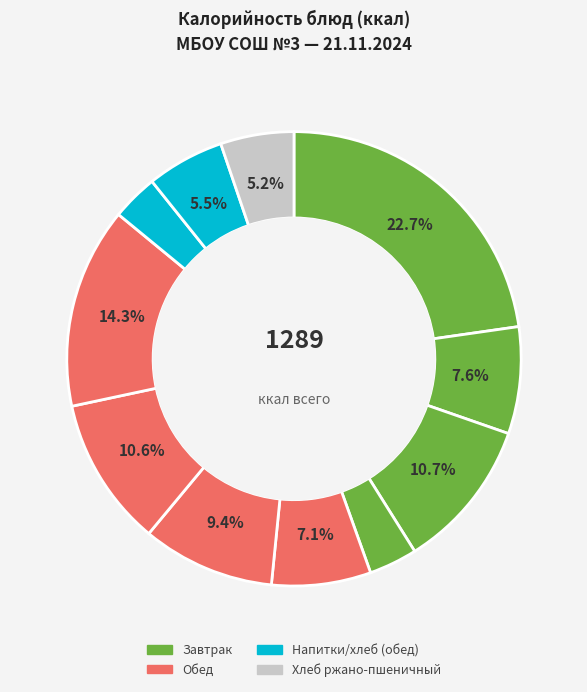

Which slice is the smallest?

Напиток лимонный